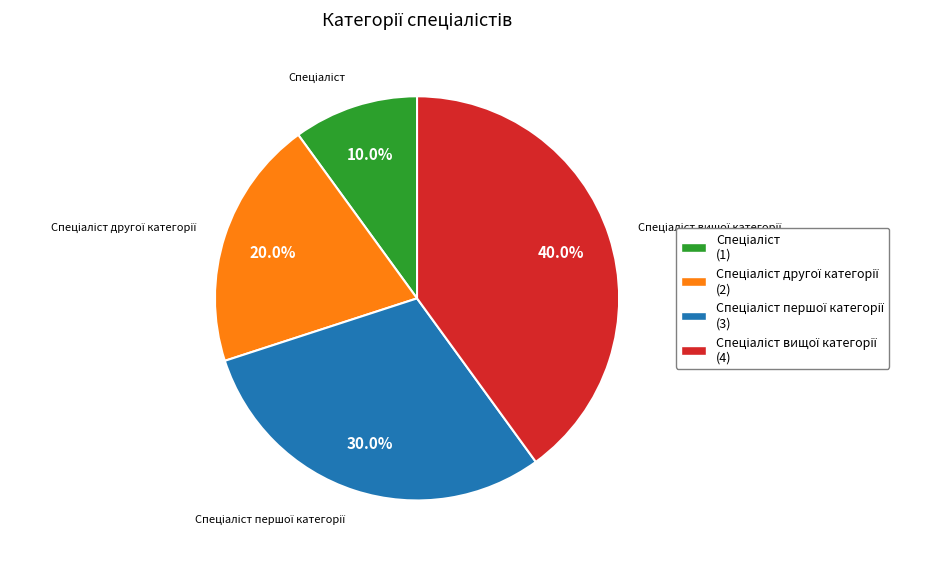

Is there a majority slice in this chart?

No